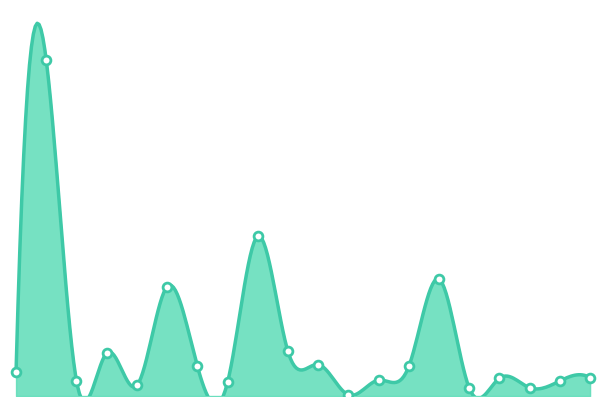

Between CAMBRIA and CLEARFIELD, which is larger?

CAMBRIA